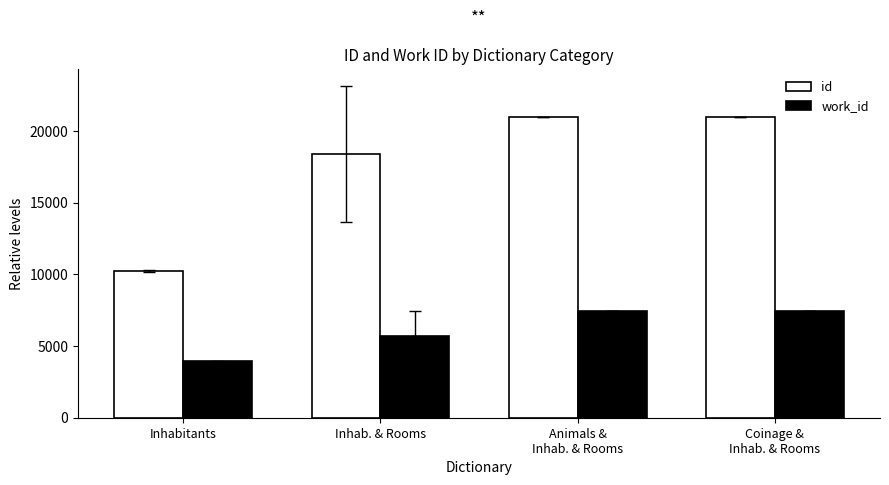

List the series in order of their peak value, lowest first.

work_id, id